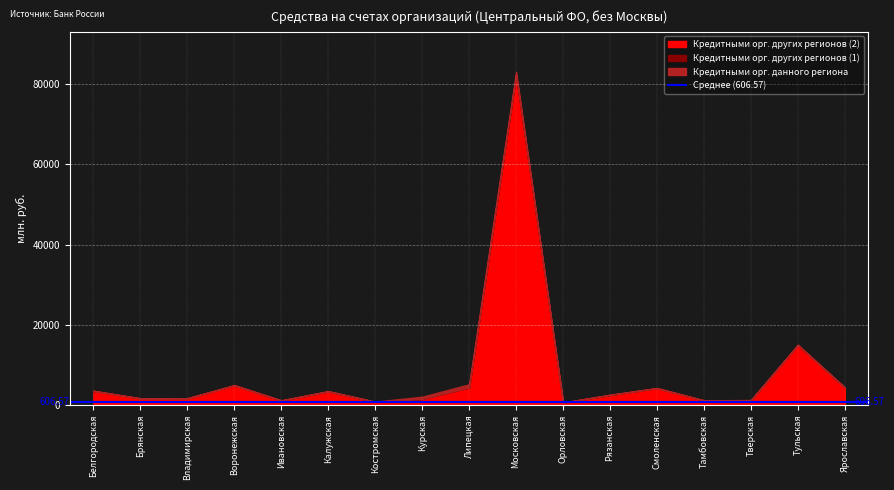

What is the approximate value of Кредитными орг. других регионов (2) at Тверская?

1124